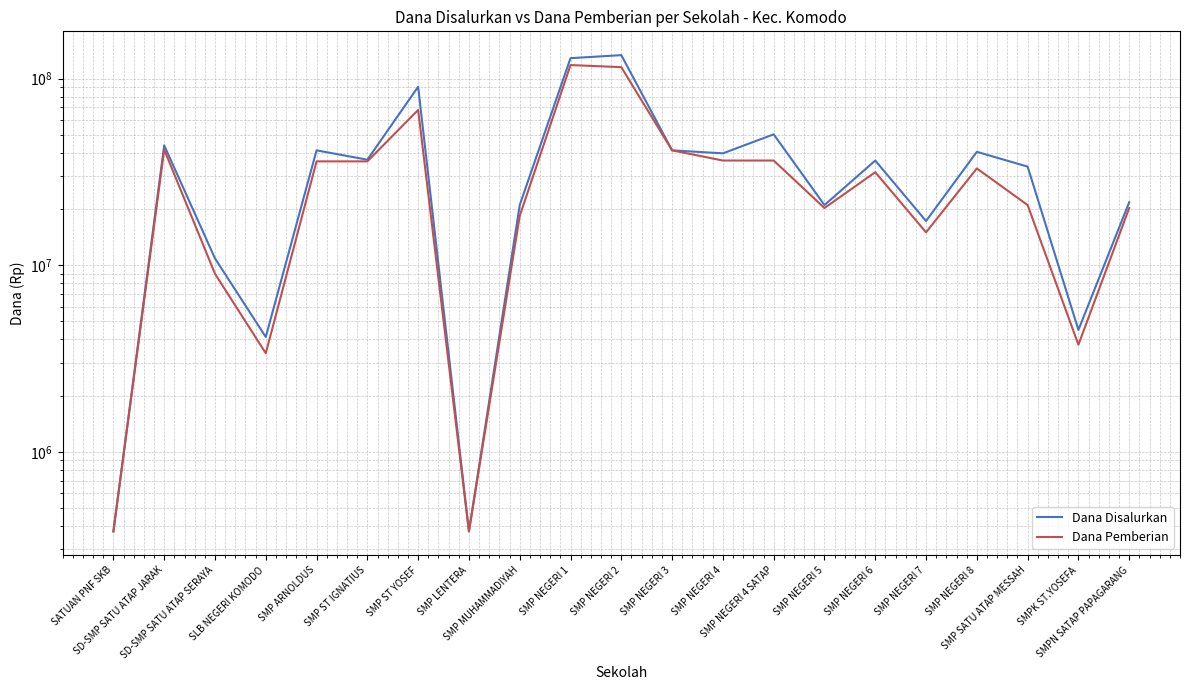

What is the value of the Dana Pemberian point at the 16th from the left?

31500000